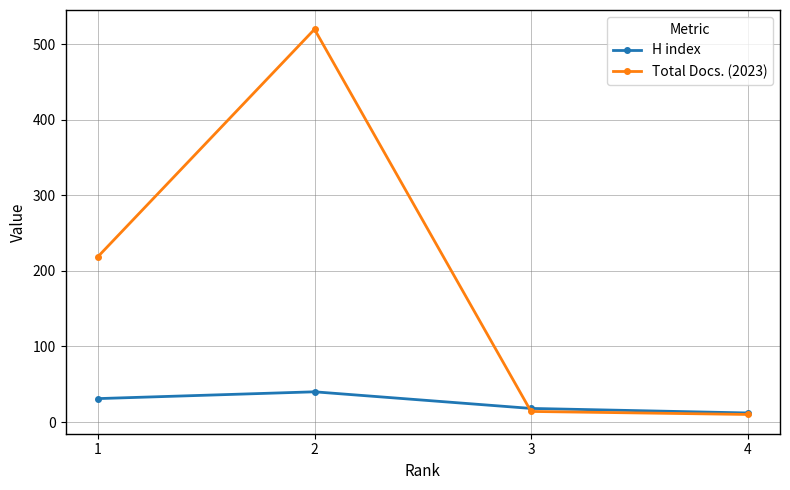

What is the value of the Total Docs. (2023) point at the 2nd from the left?

520